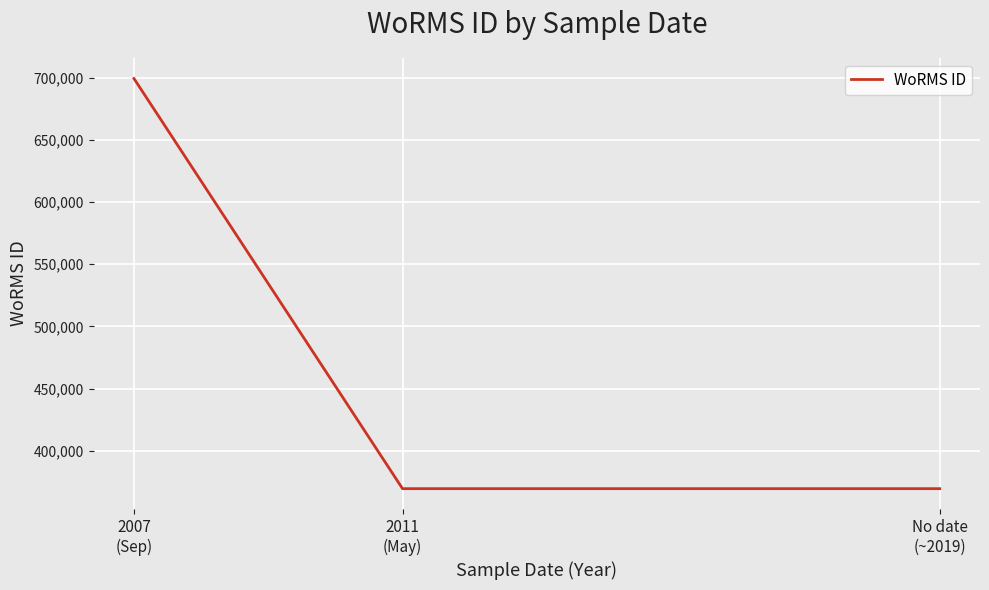

Which category has the highest value across all series?

2007
(Sep)